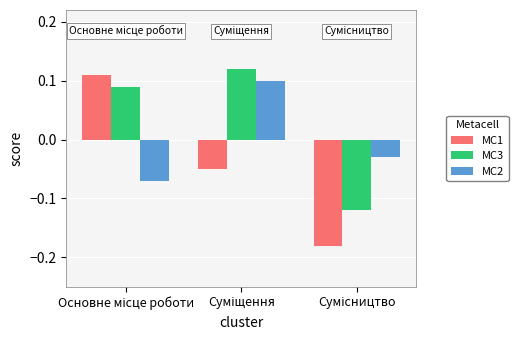

Rank the series by their average value, from highest to lowest.

MC3, MC2, MC1